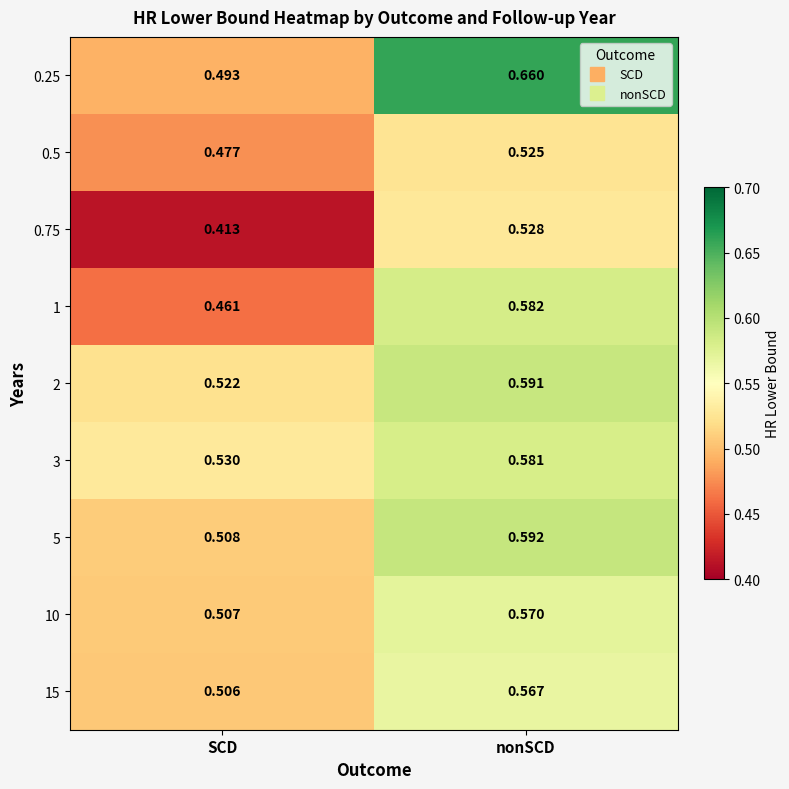

At which category is the sum across all series the highest?

nonSCD